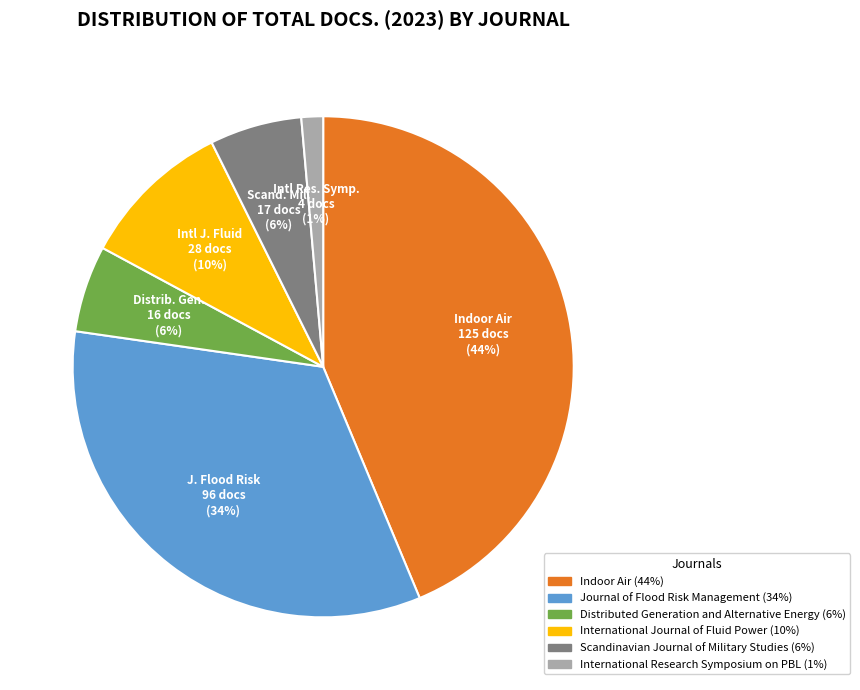

To the nearest percent, what is the average slice percentage?

17%